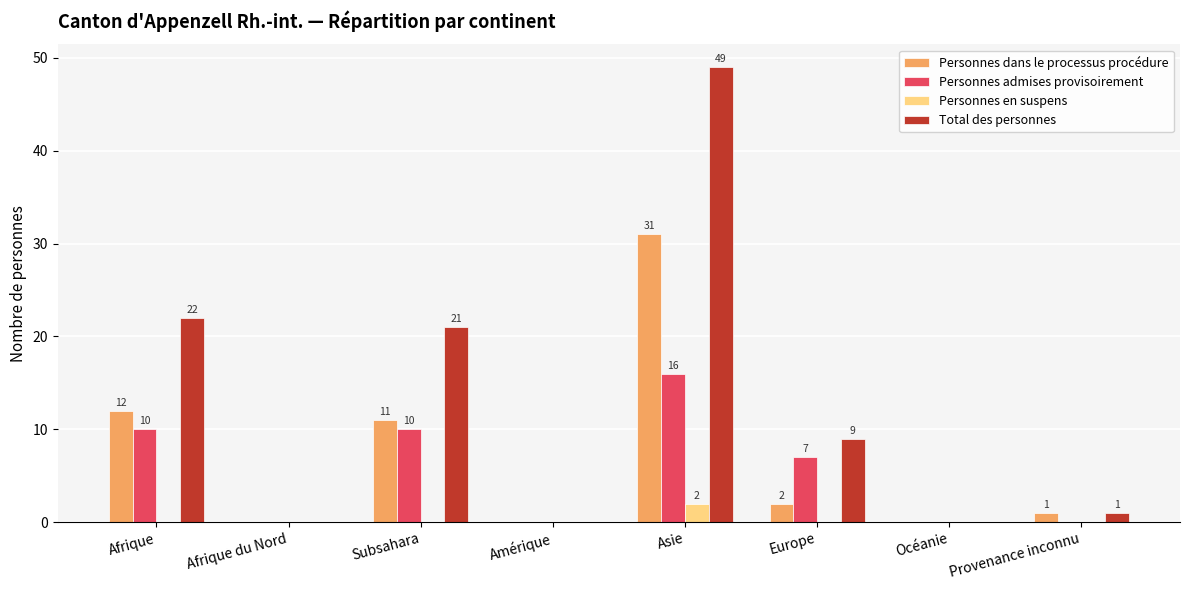

Which series has the largest total across all categories?

Total des personnes